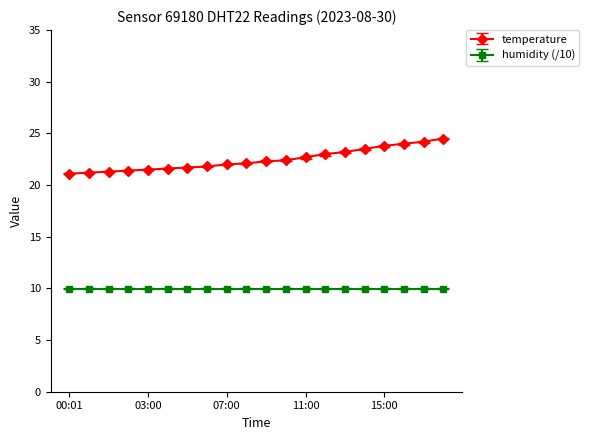

What is the smallest value displayed?

10.0